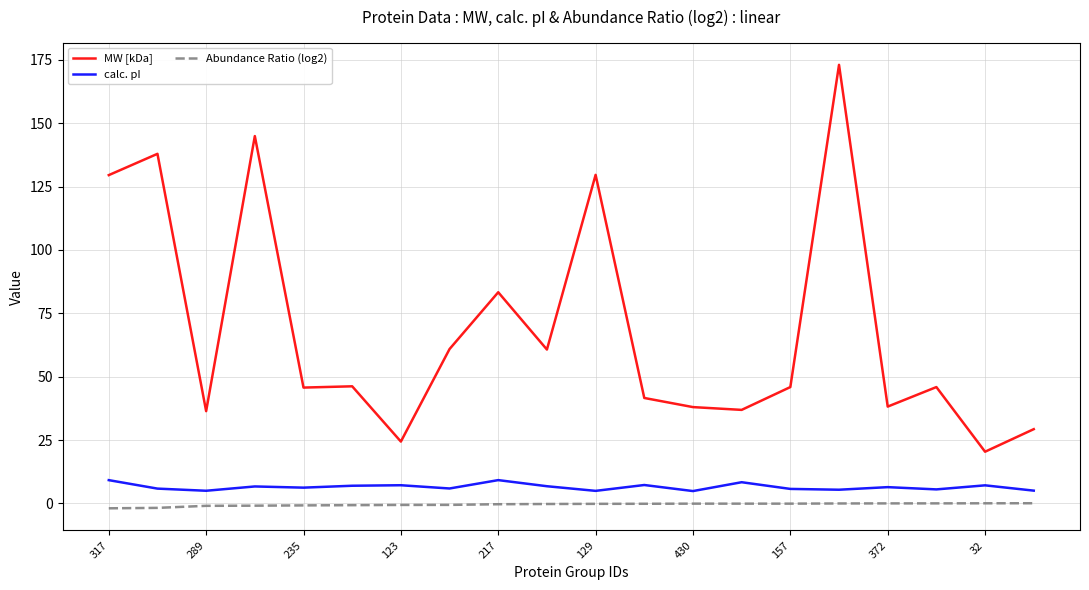

What is the maximum value for calc. pI?

9.2